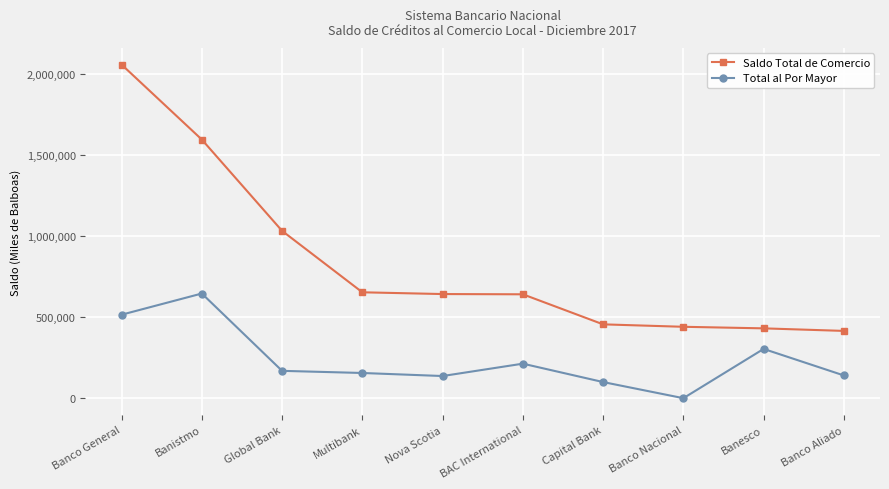

Which series has the largest range (max minus min)?

Saldo Total de Comercio